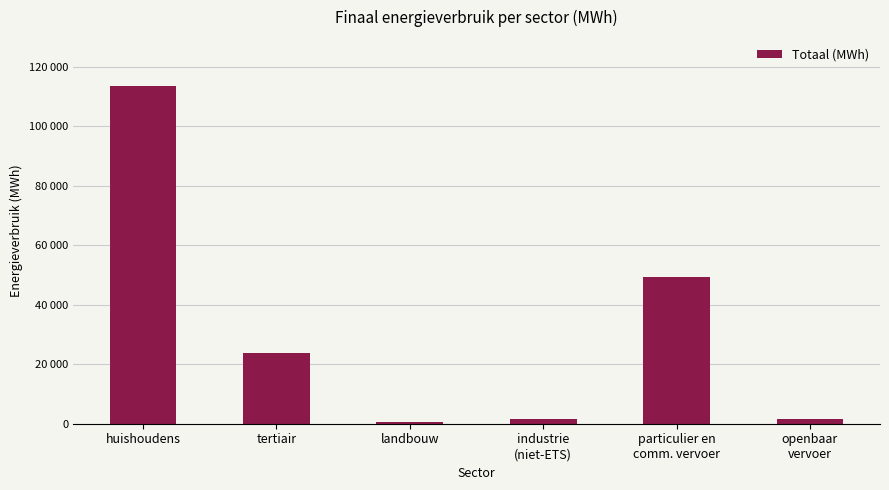

The chart shows a value of 151.7 at landbouw. True or false?

False